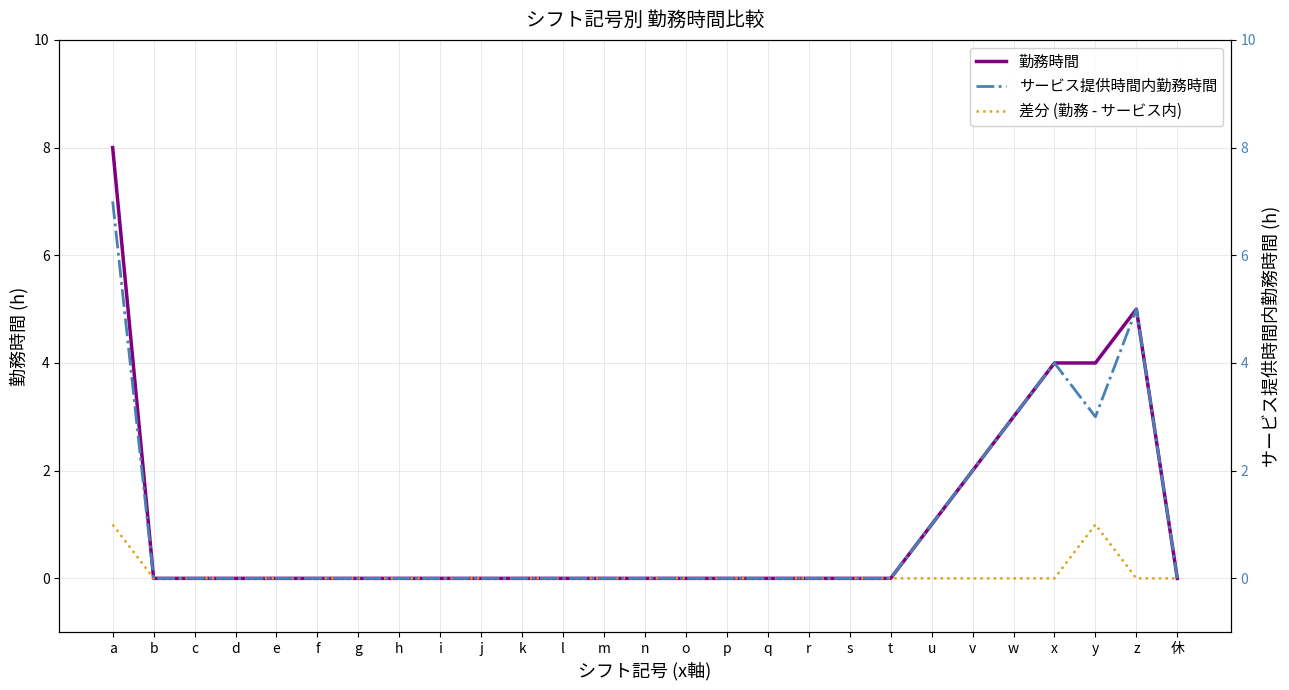

Which series has the largest range (max minus min)?

勤務時間